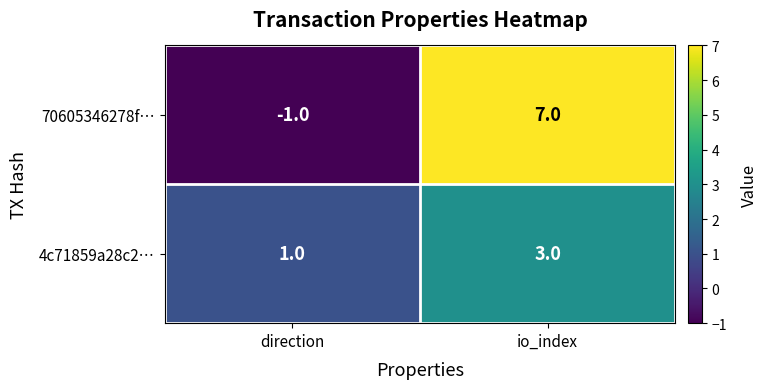

How many data points does each series have?

2